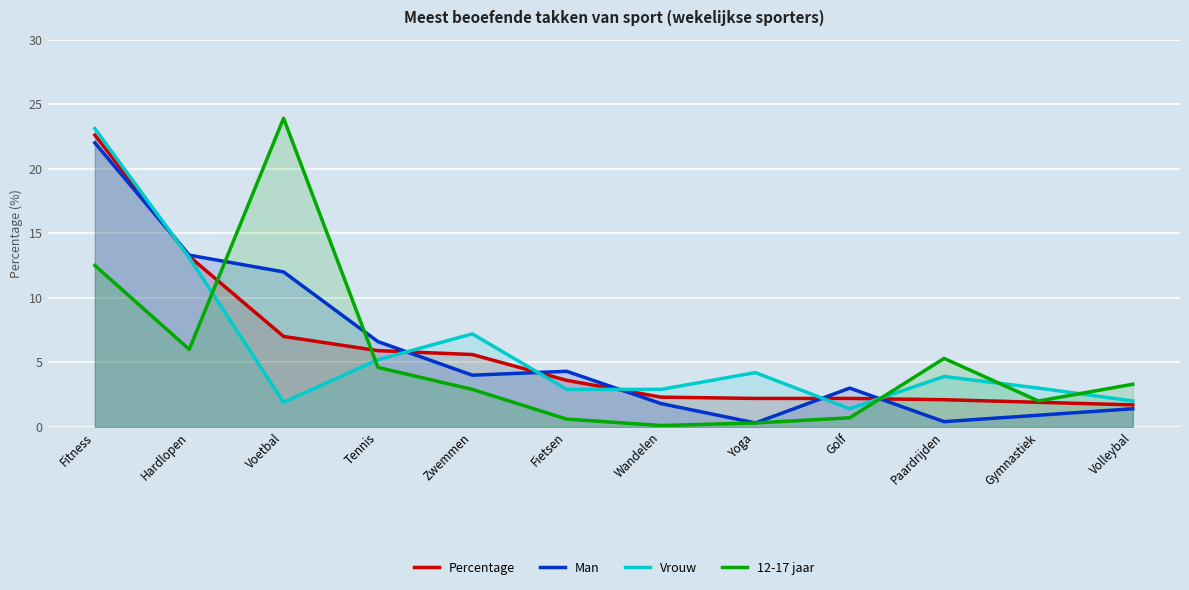

At which category is the sum across all series the highest?

Fitness